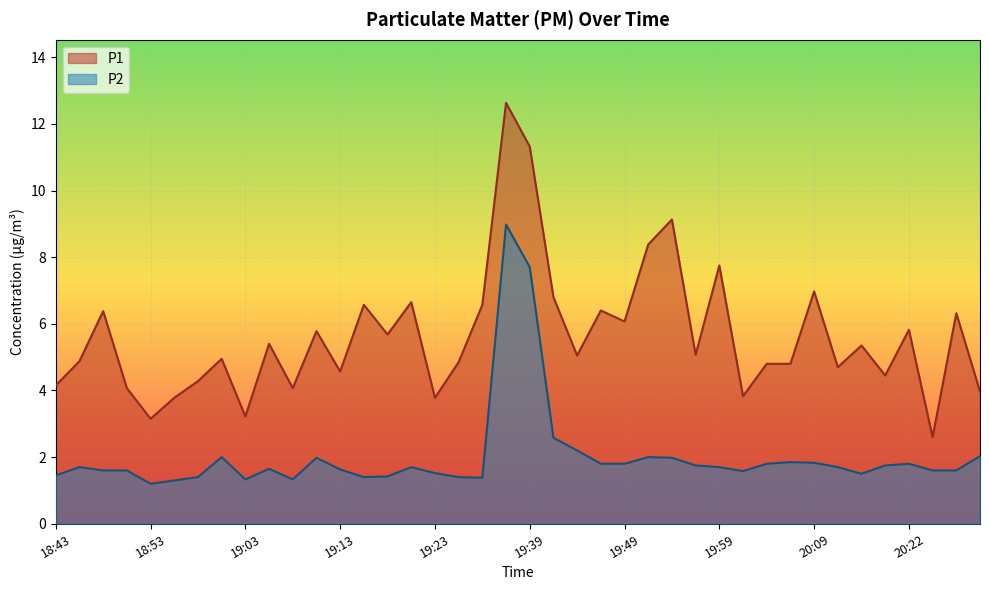

Which has a higher value, 19:06 or 18:45?

19:06